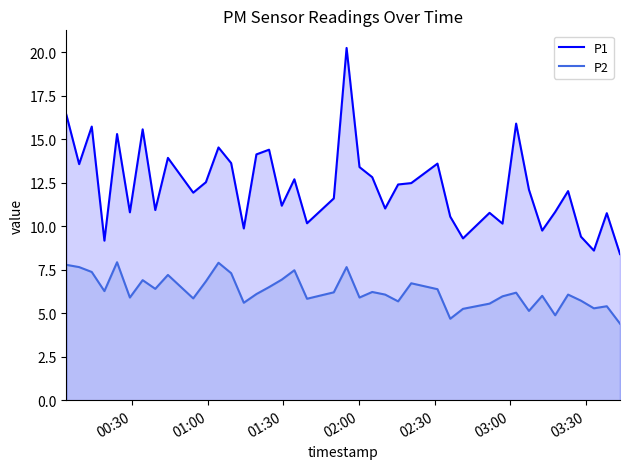

List the series in order of their peak value, lowest first.

P2, P1